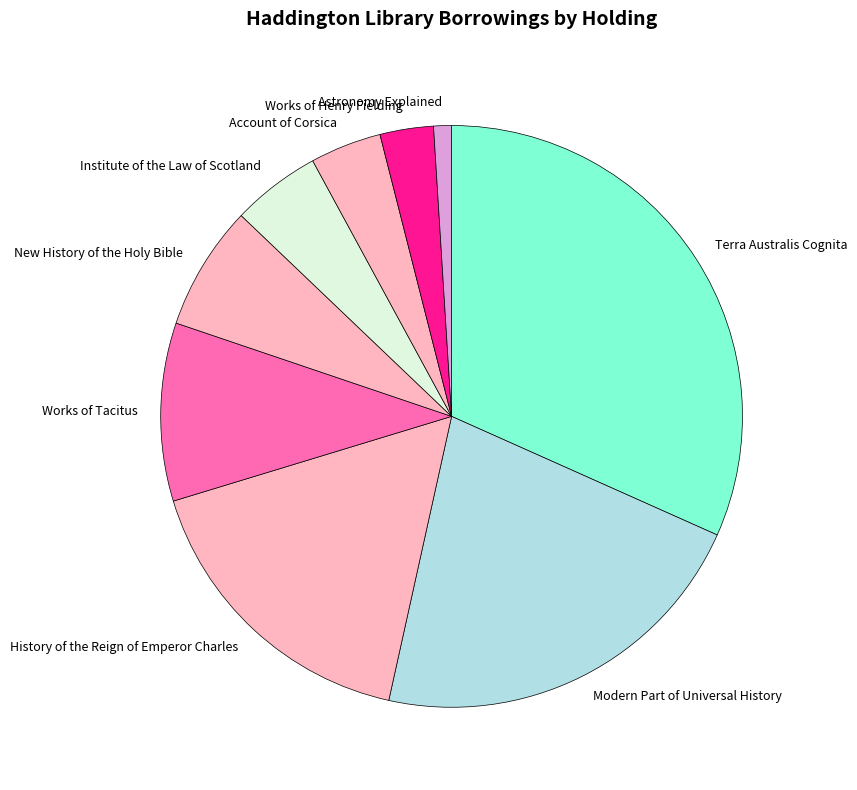

Does any single category account for the majority?

No